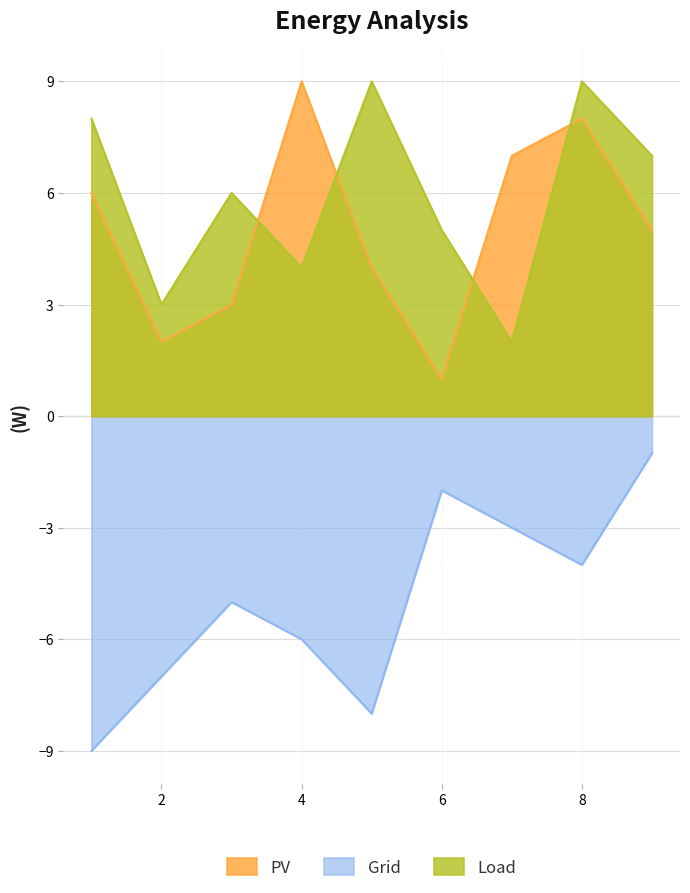

Count the Grid values in the range -7 to -3.

5